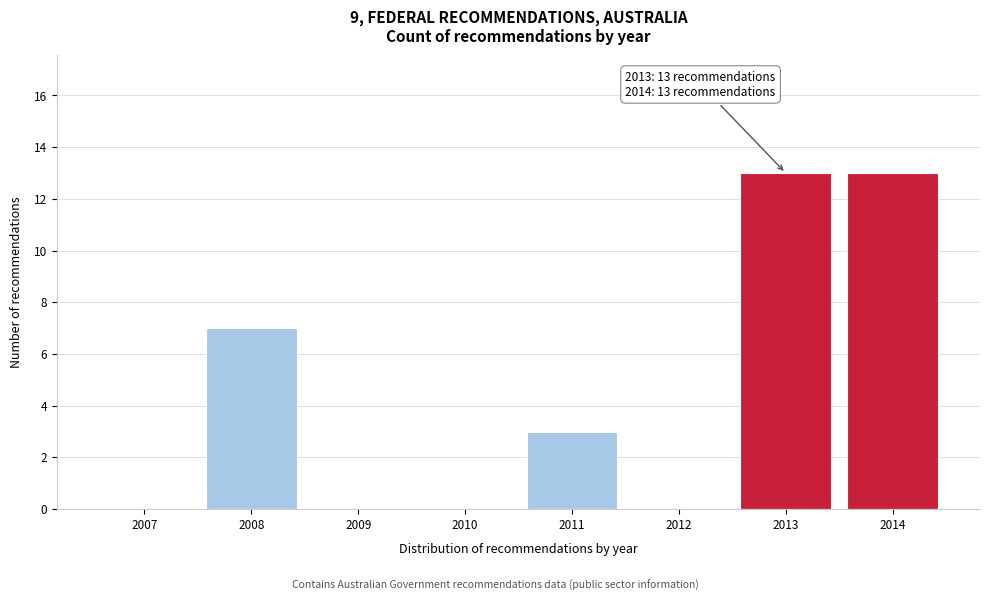

Reading right to left, transcribe all the data shown in this chart.

2014=13	2013=13	2012=0	2011=3	2010=0	2009=0	2008=7	2007=0